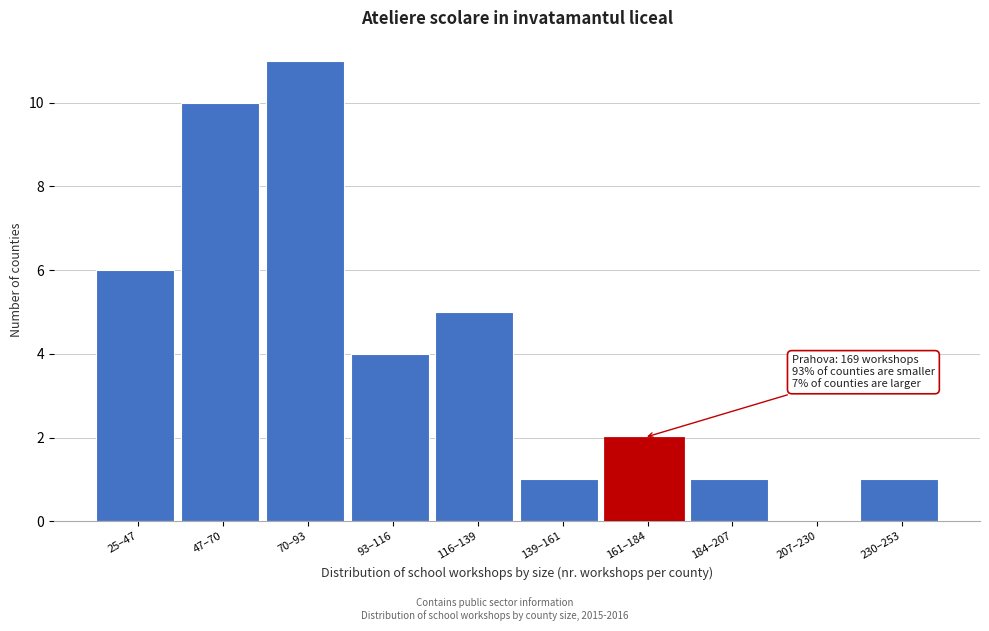

Reading left to right, list all the values displayed in this chart.

25–47=6	47–70=10	70–93=11	93–116=4	116–139=5	139–161=1	161–184=2	184–207=1	207–230=0	230–253=1